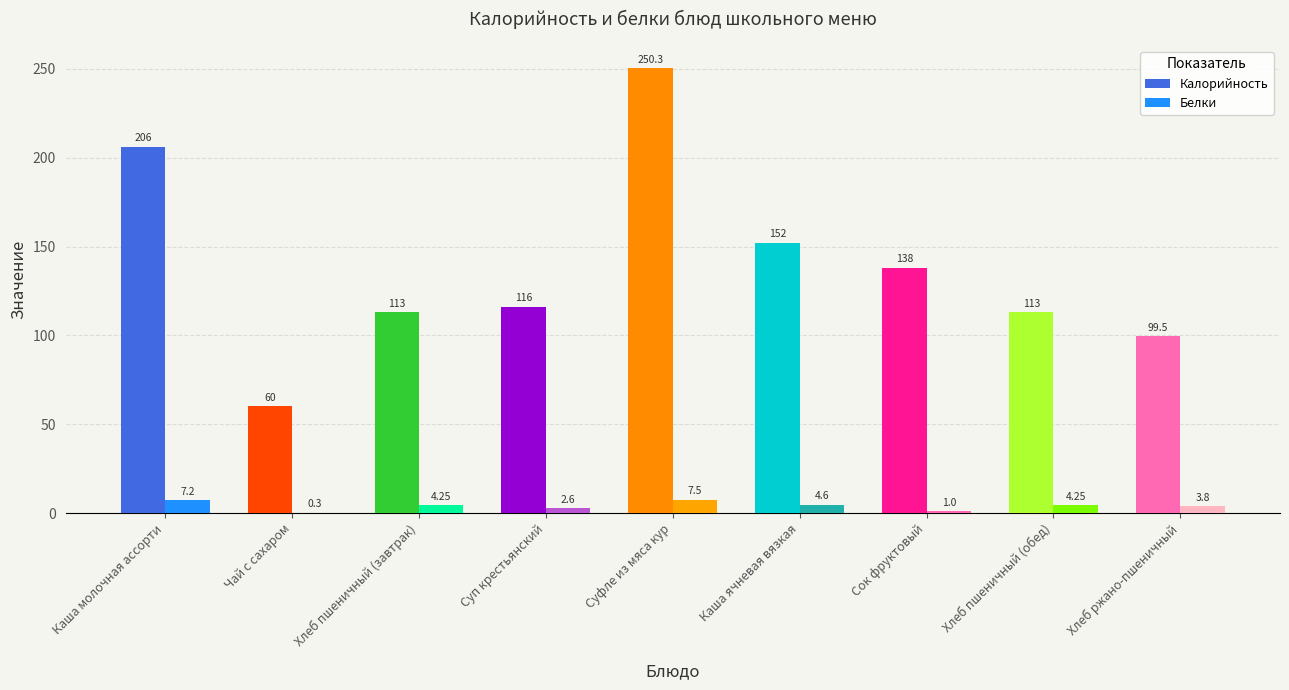

Reading left to right, transcribe all the data shown in this chart.

Калорийность: Каша молочная ассорти=206.0	Чай с сахаром=60.0	Хлеб пшеничный (завтрак)=113.0	Суп крестьянский=116.0	Суфле из мяса кур=250.3	Каша ячневая вязкая=152.0	Сок фруктовый=138.0	Хлеб пшеничный (обед)=113.0	Хлеб ржано-пшеничный=99.5
Белки: Каша молочная ассорти=7.2	Чай с сахаром=0.3	Хлеб пшеничный (завтрак)=4.2	Суп крестьянский=2.6	Суфле из мяса кур=7.5	Каша ячневая вязкая=4.6	Сок фруктовый=1.0	Хлеб пшеничный (обед)=4.2	Хлеб ржано-пшеничный=3.8